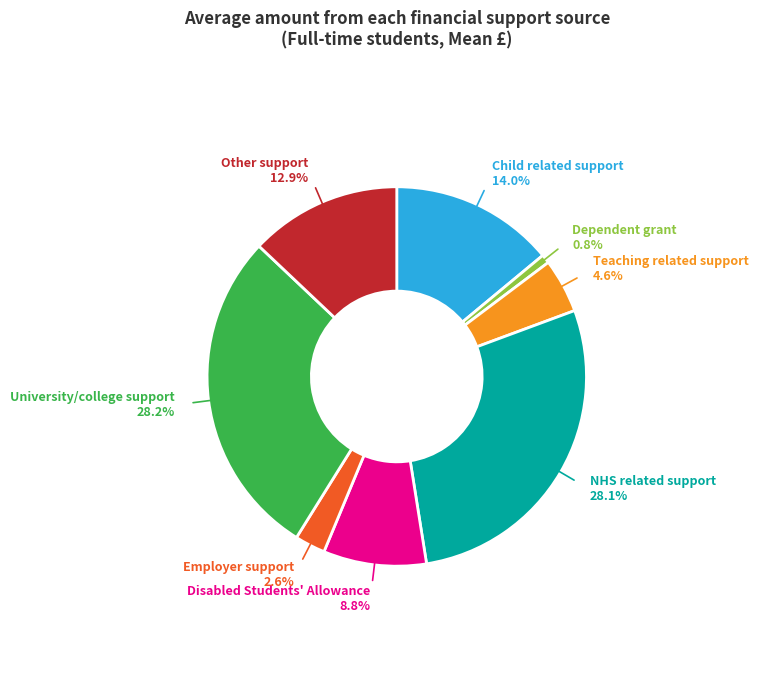

Is there a majority slice in this chart?

No